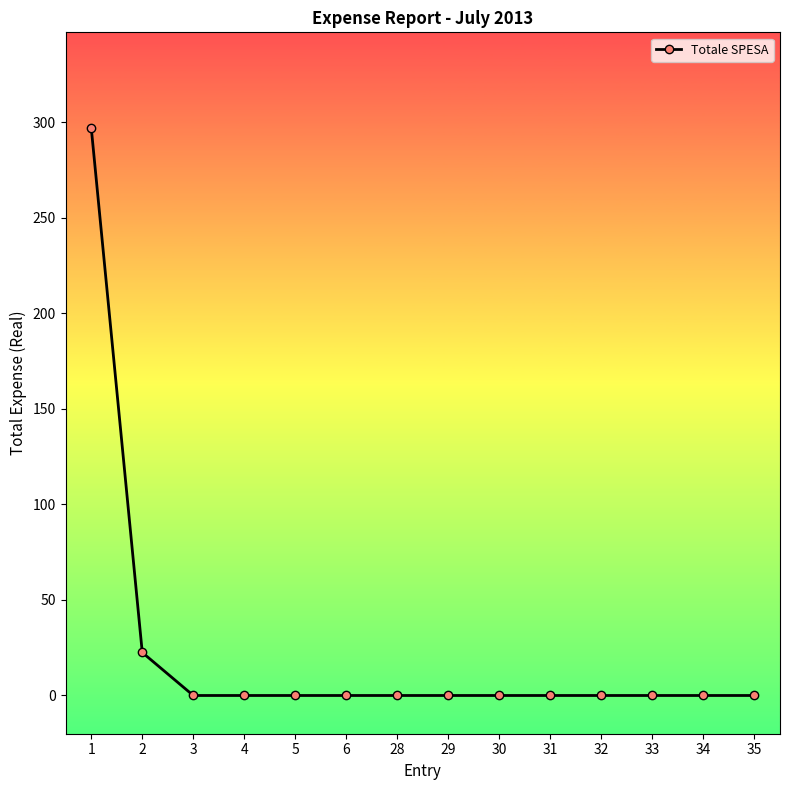

How many data points are above 0?

2